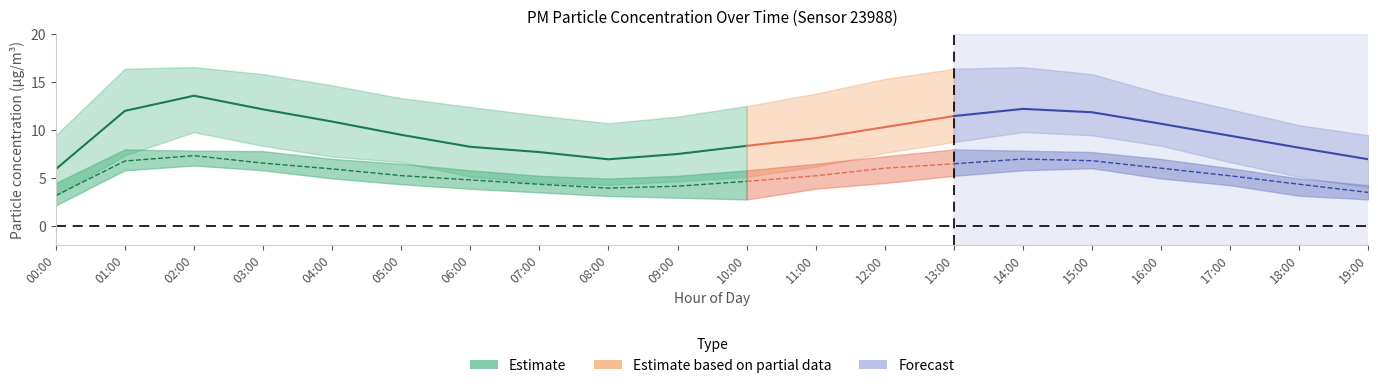

In P2_upper, how many points are lower than both neighbors (excluding endpoints)?

1